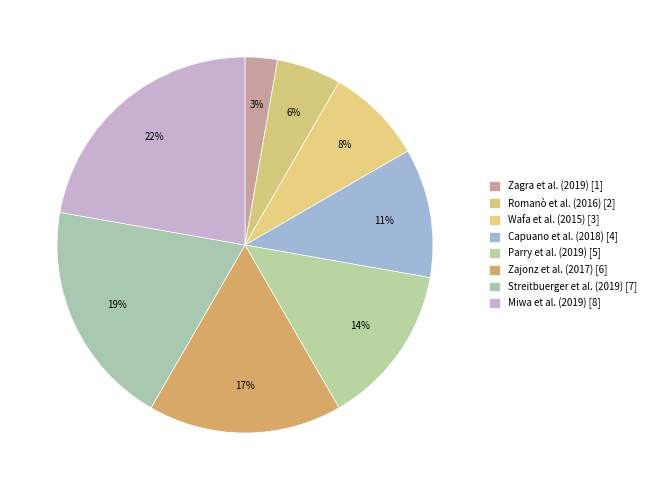

How many segments does this pie chart have?

8